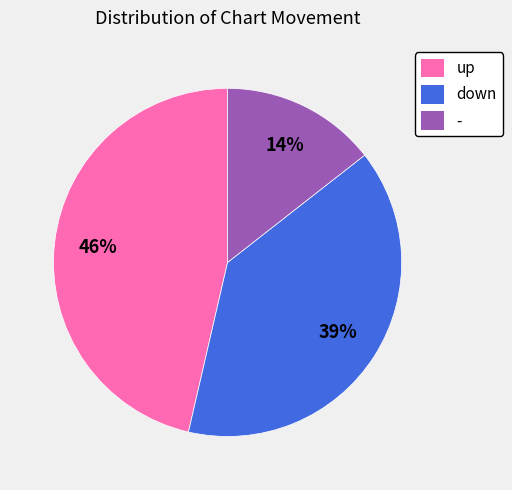

To the nearest percent, what is the average slice percentage?

33%